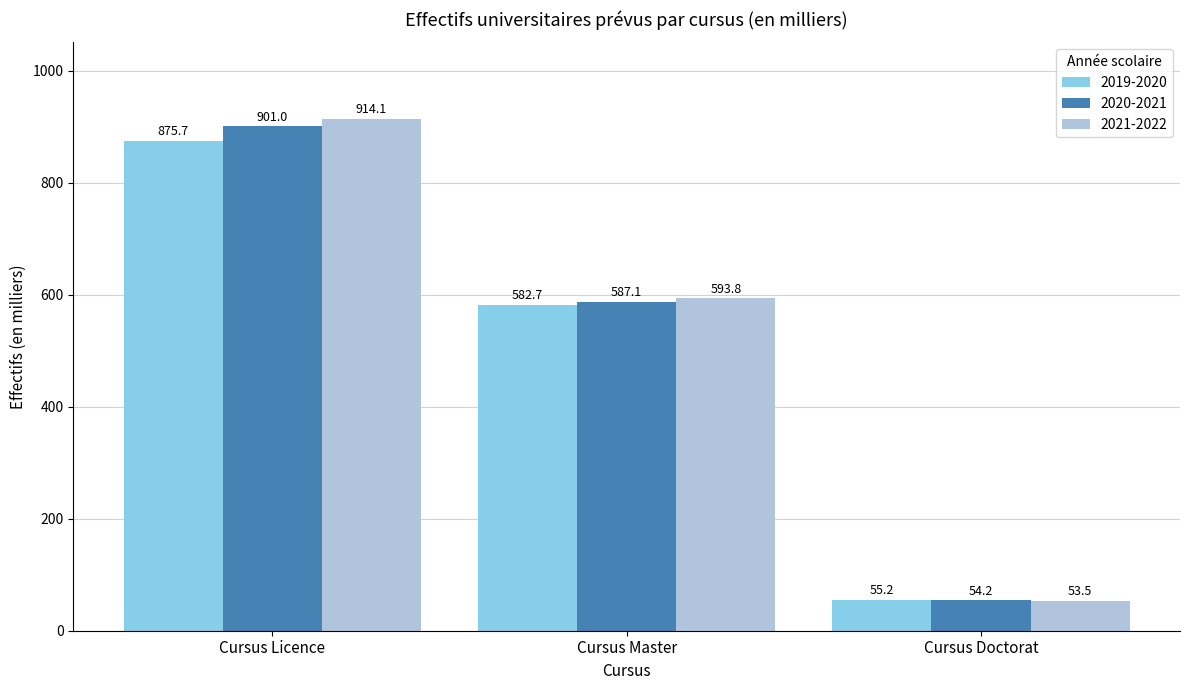

How many groups of bars are there?

3